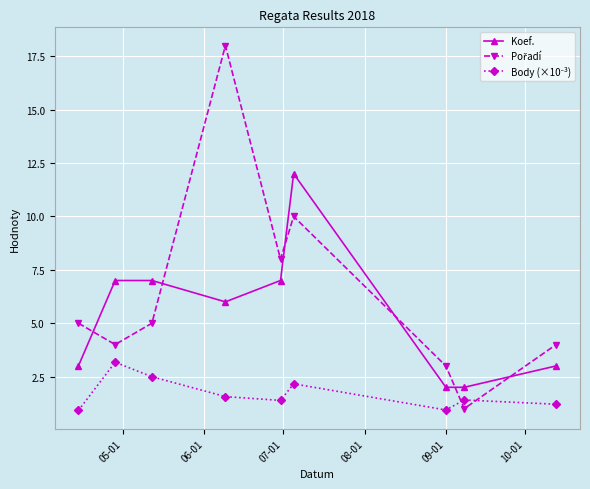

What is the maximum value shown in the chart?

18.0